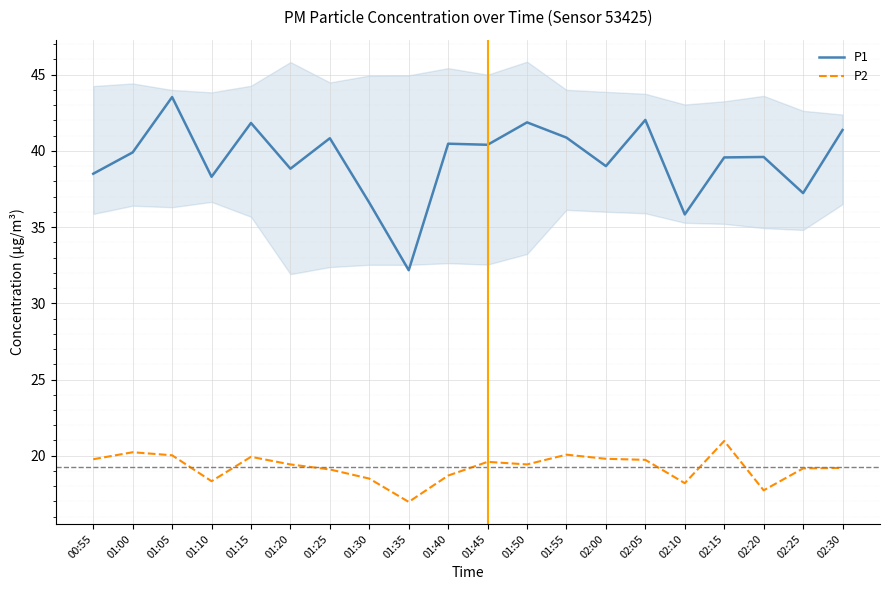

Which category has the highest value in the P1 series?

01:05